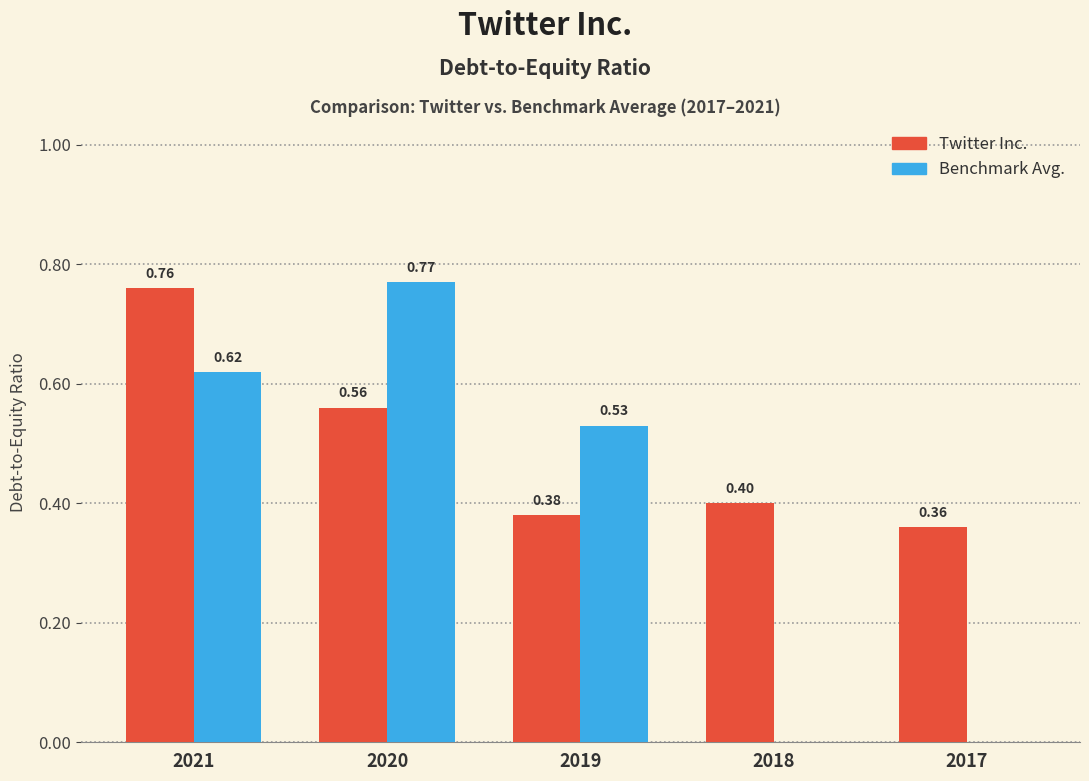

Between 2020 and 2018, which series saw the biggest shift?

Benchmark Avg.